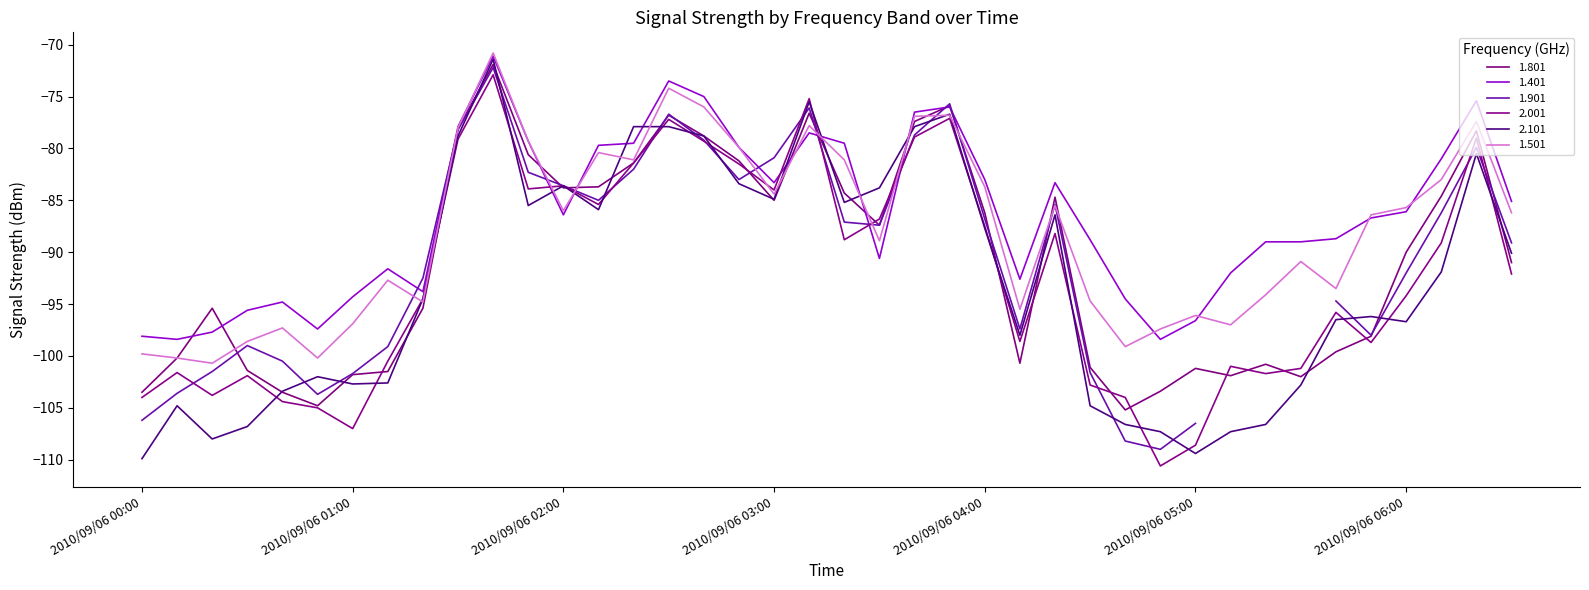

How many interior local valleys does the 2.101 series have?

9